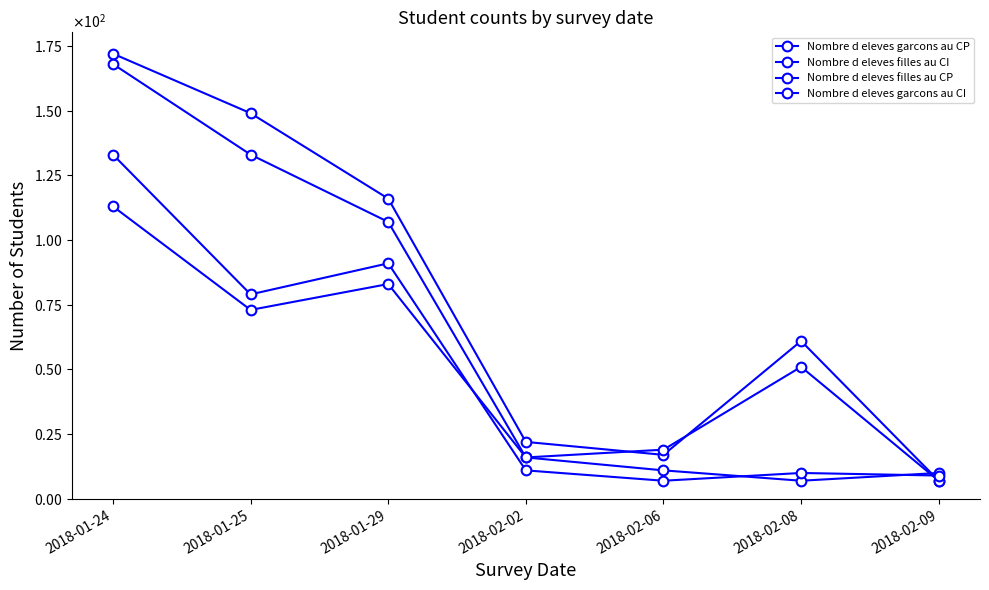

What is the sum of all Nombre d eleves filles au CI values?

313